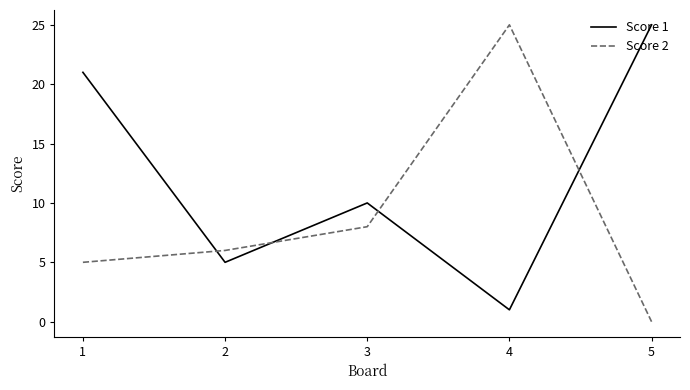

Reading left to right, transcribe all the data shown in this chart.

Score 1: 21	5	10	1	25
Score 2: 5	6	8	25	0